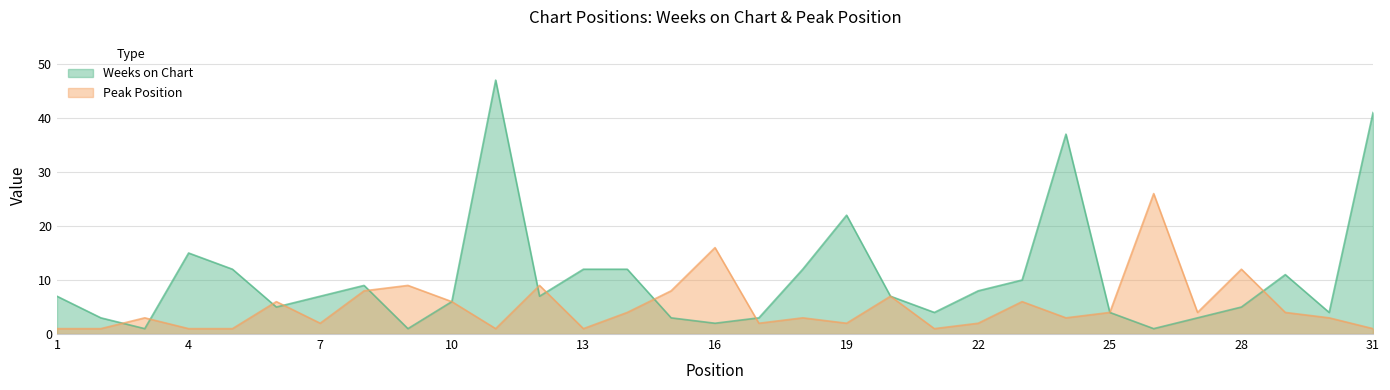

How many intersections are there between Weeks on Chart and Peak Position?

10